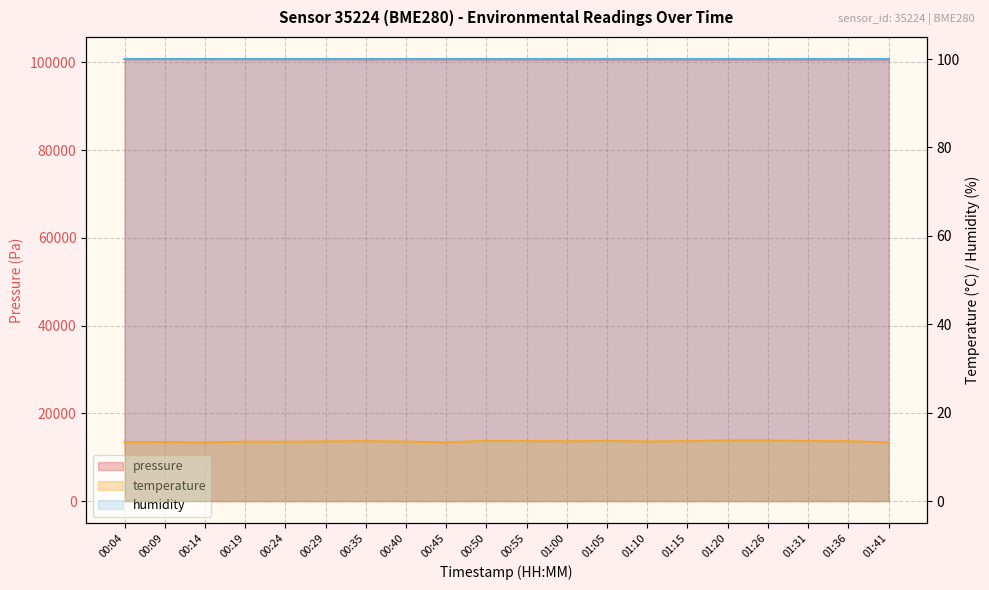

Does the chart have visible grid lines?

Yes